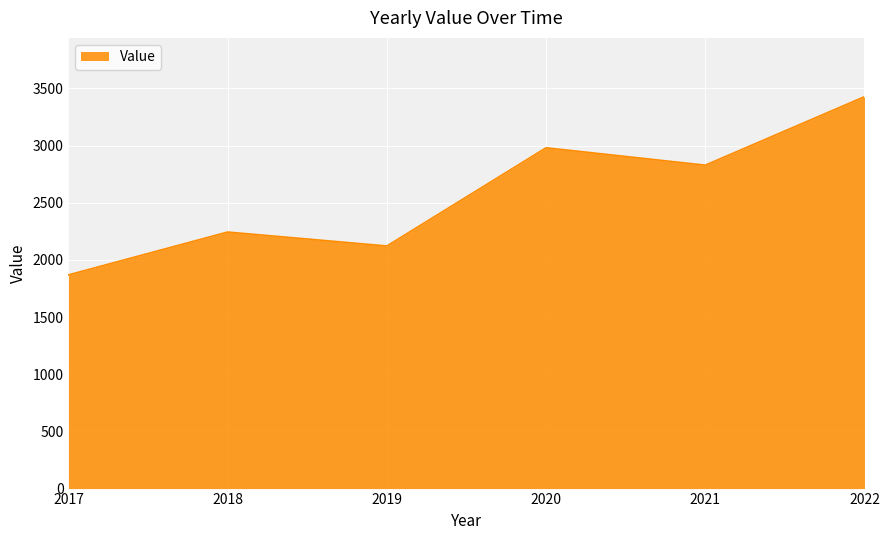

How many interior local peaks (higher than both neighbors) does the data have?

2